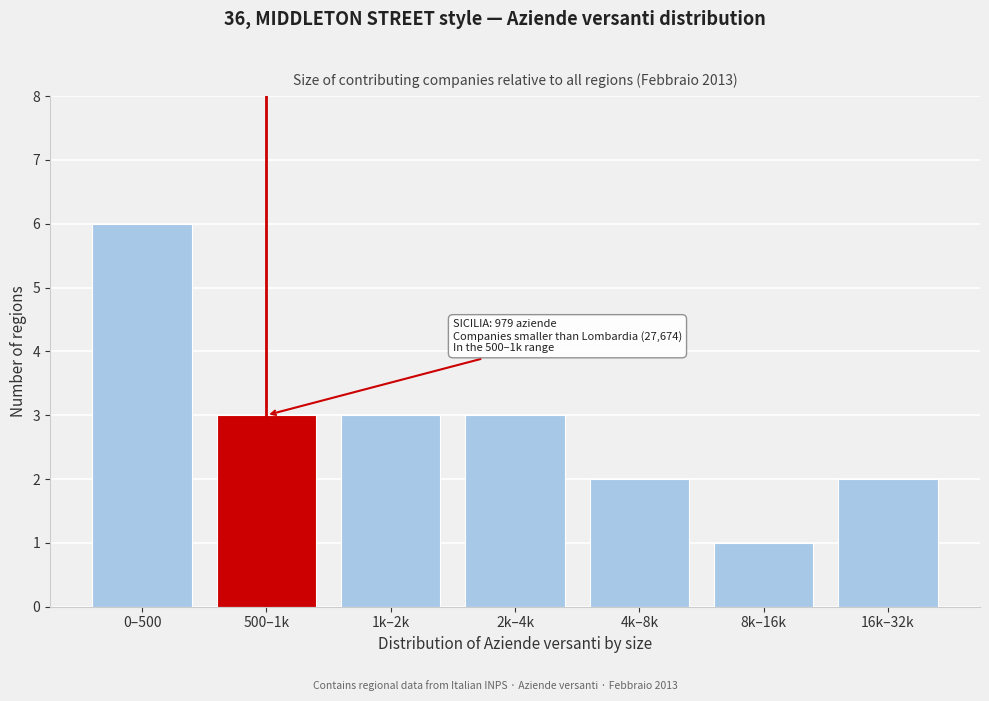

Reading left to right, list all the values displayed in this chart.

6	3	3	3	2	1	2